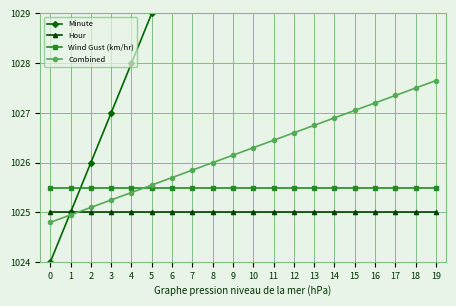

What is the greatest value displayed?

1043.0